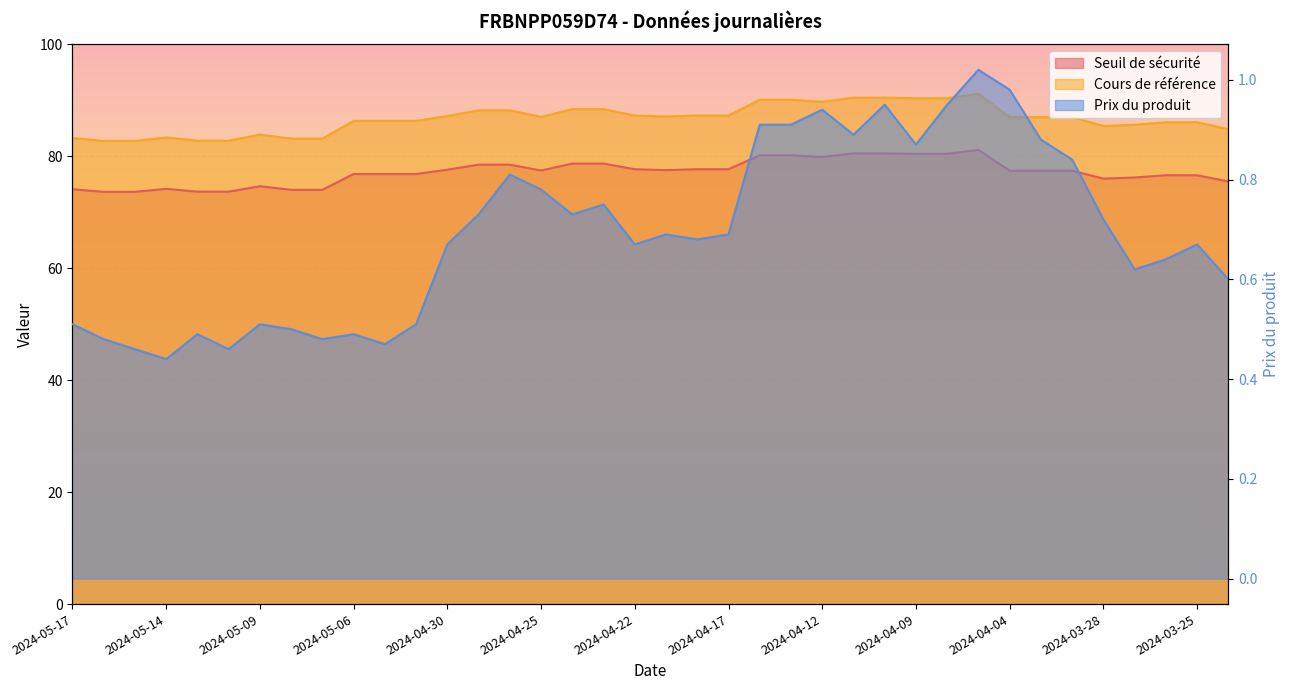

What are all the series names shown in the legend?

Seuil de sécurité, Cours de référence, Prix du produit